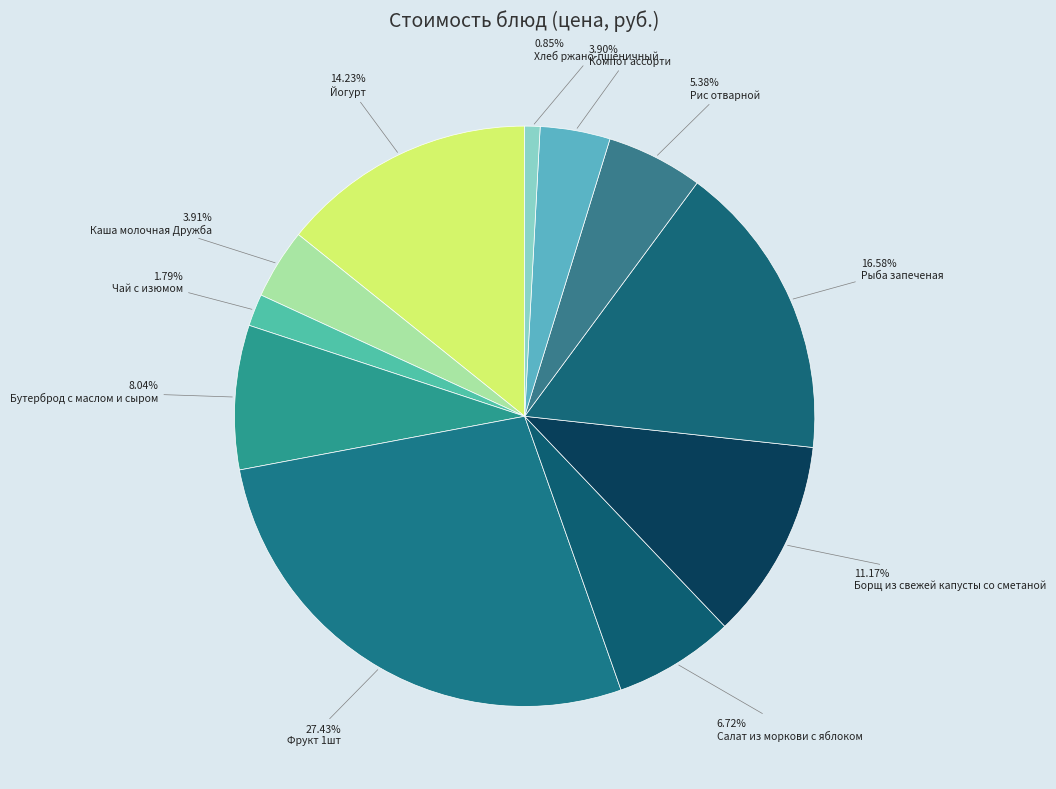

To the nearest percent, what is the difference between the largest and smallest slice percentages?

27%